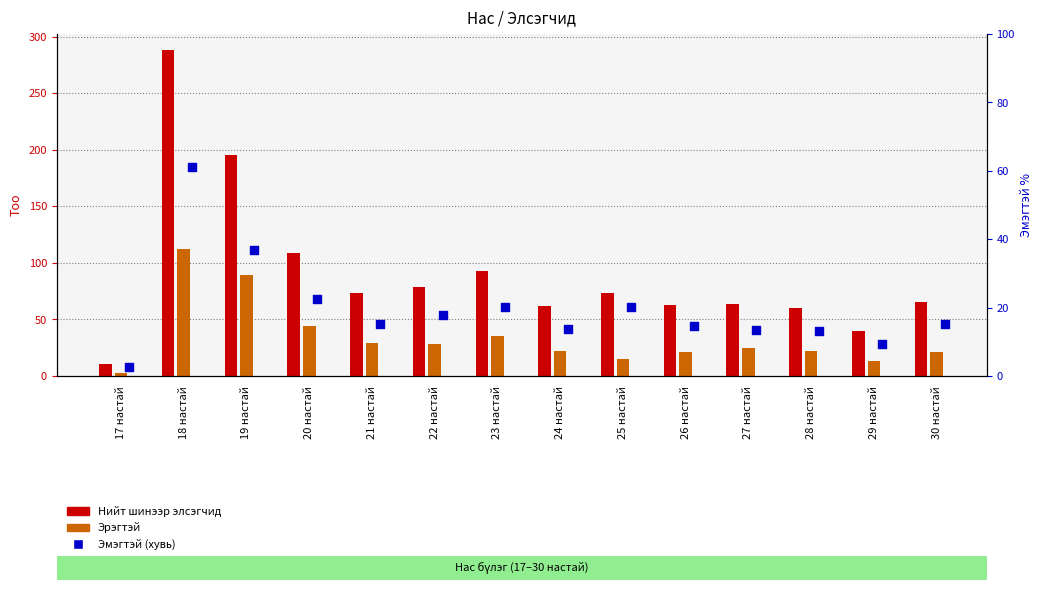

What are all the series names shown in the legend?

Нийт шинээр элсэгчид, Эрэгтэй, Эмэгтэй (хувь)